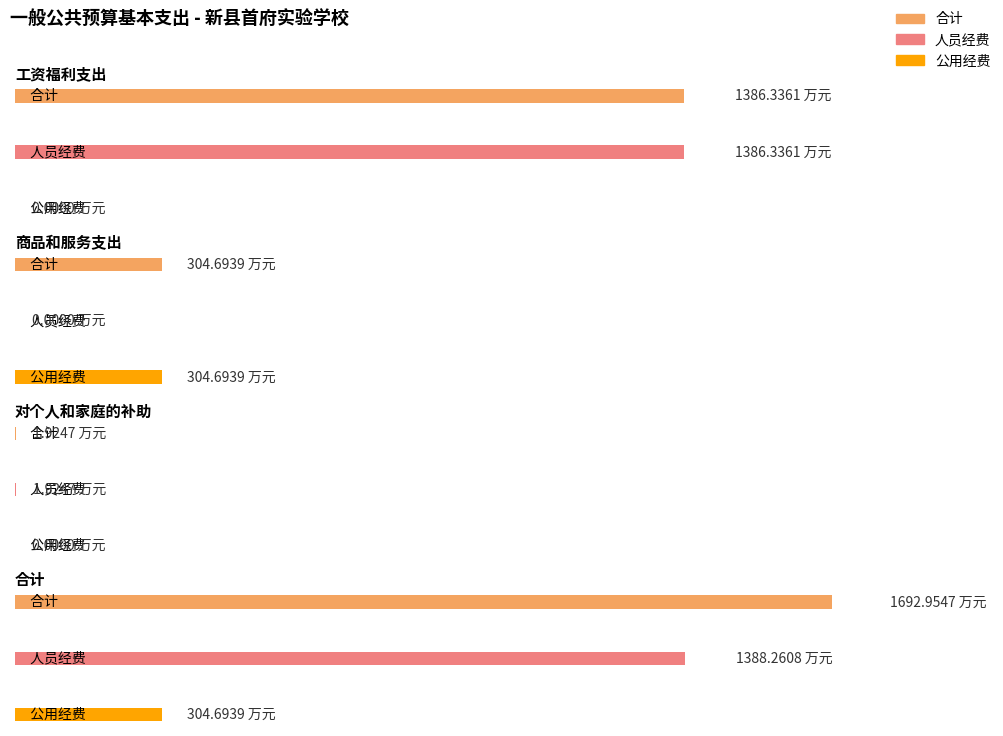

How many values in 人员经费 are above zero?

3